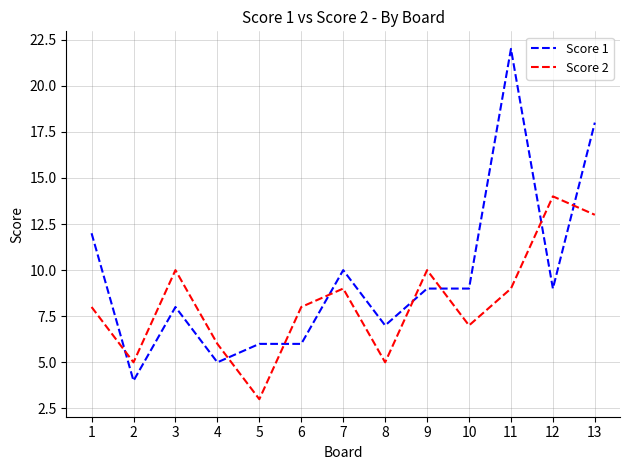

List the series in order of their overall mean, lowest first.

Score 2, Score 1